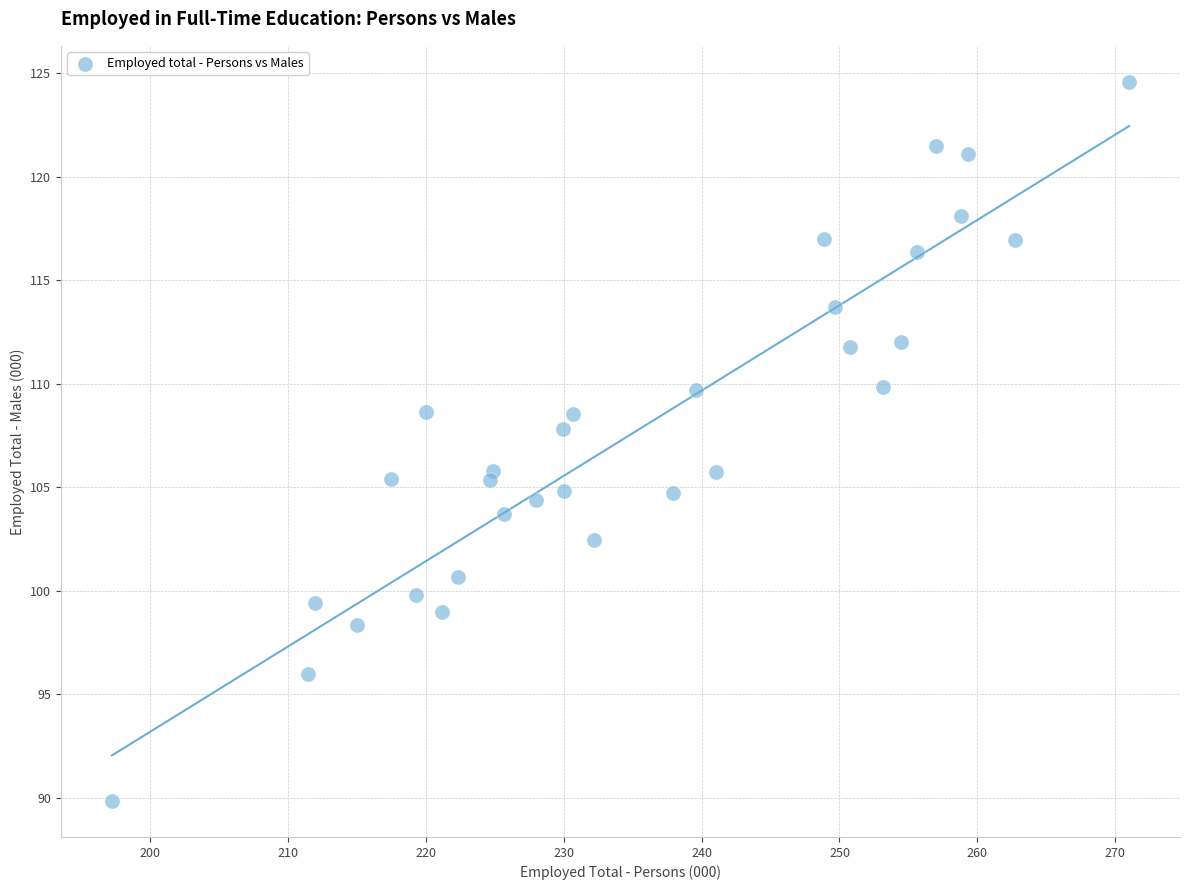

What Y value in the scatter plot is closest to 107?

107.8